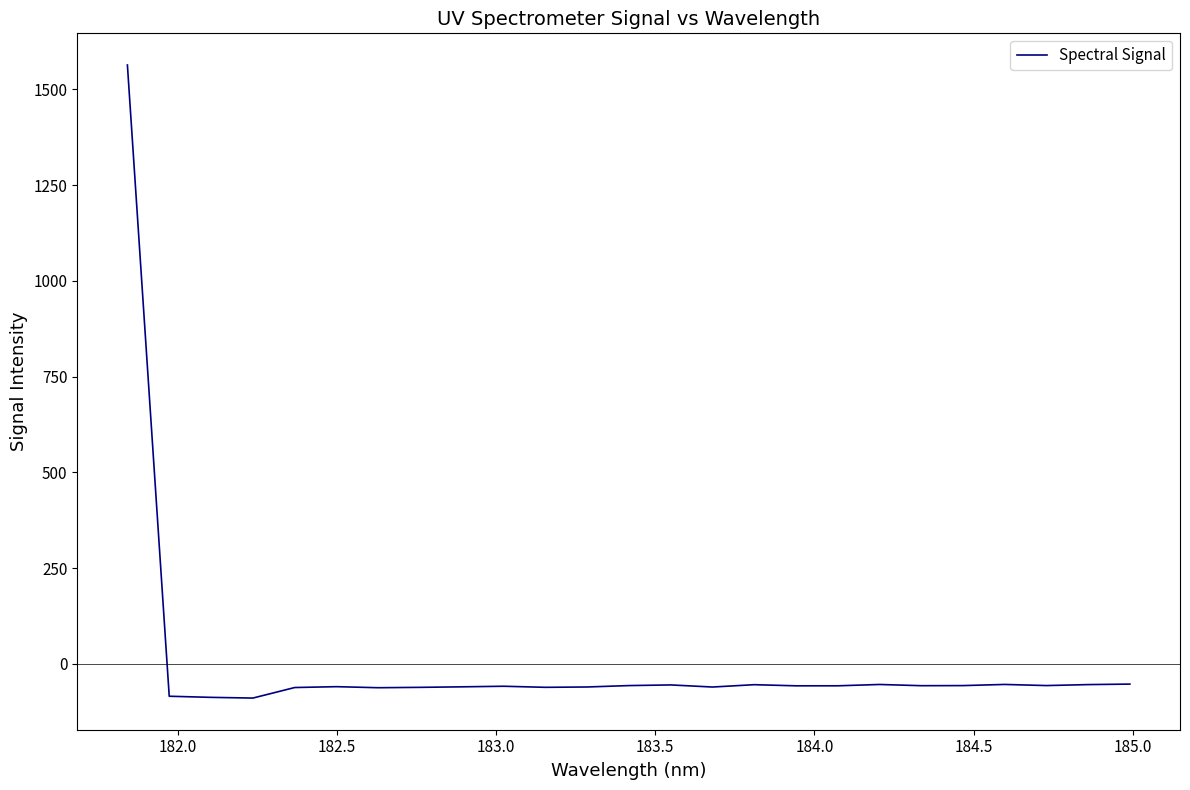

How many distinct data groups are displayed?

1